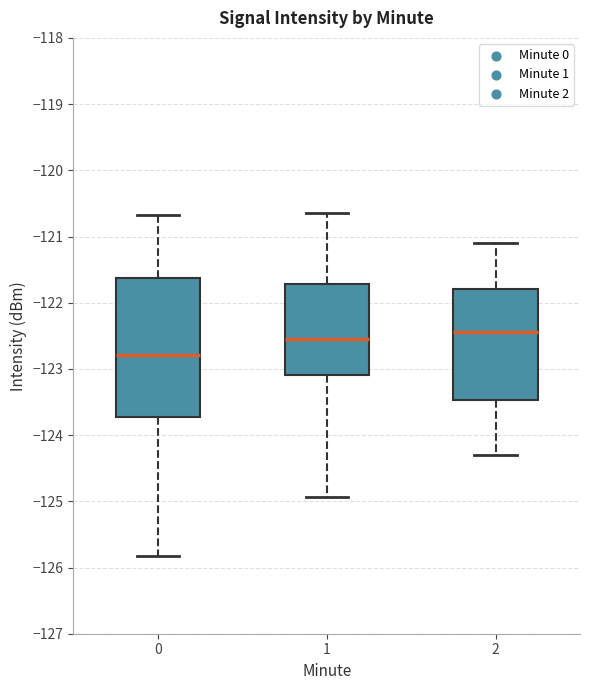

Reading left to right, read every box against the y-axis: the position of its median line, the range the box covers, and the ends of its whiskers. The values are not printed on the chart, so give them approximately, as read against the axis.

0: median -122.8, box -123.7 to -121.6, whiskers -125.8 to -120.7
1: median -122.5, box -123.1 to -121.7, whiskers -124.9 to -120.6
2: median -122.4, box -123.5 to -121.8, whiskers -124.3 to -121.1